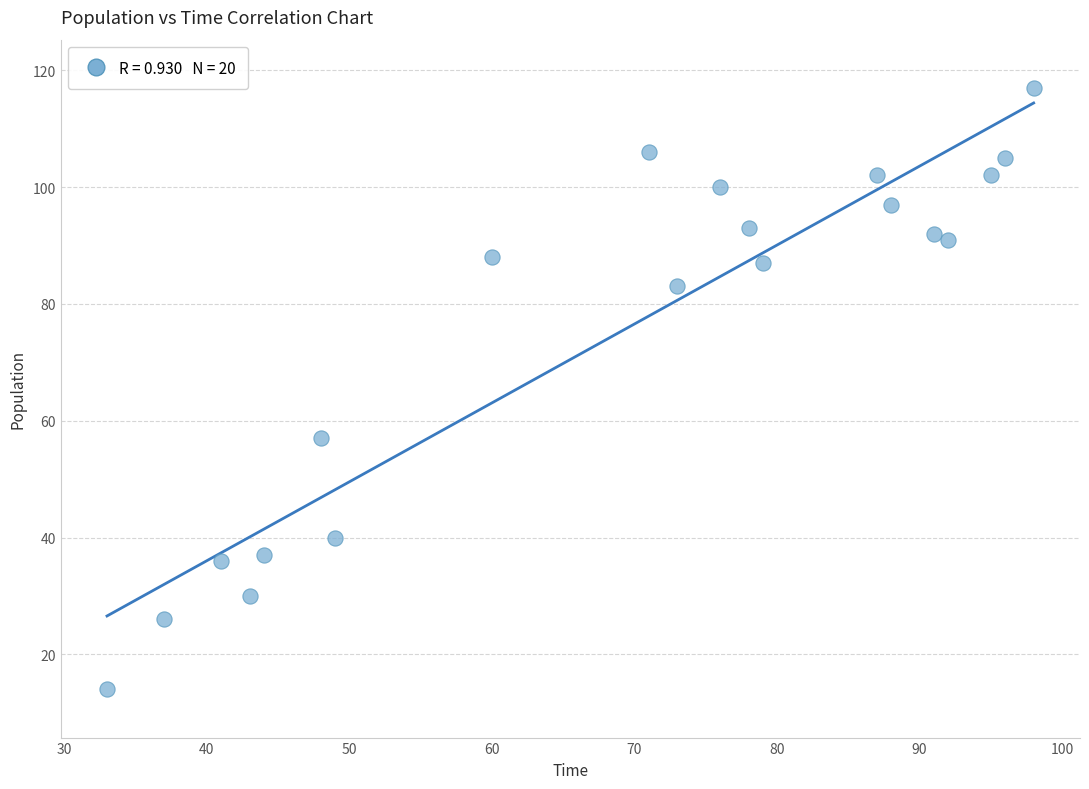

What is the range of Y values (max minus min)?

103